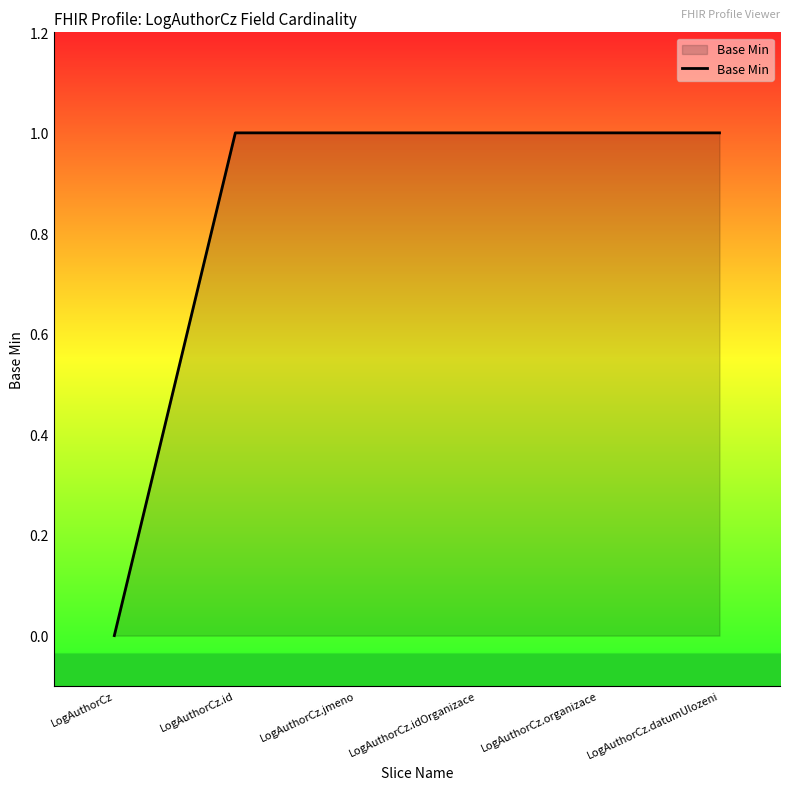

How many lines are shown in the chart?

1